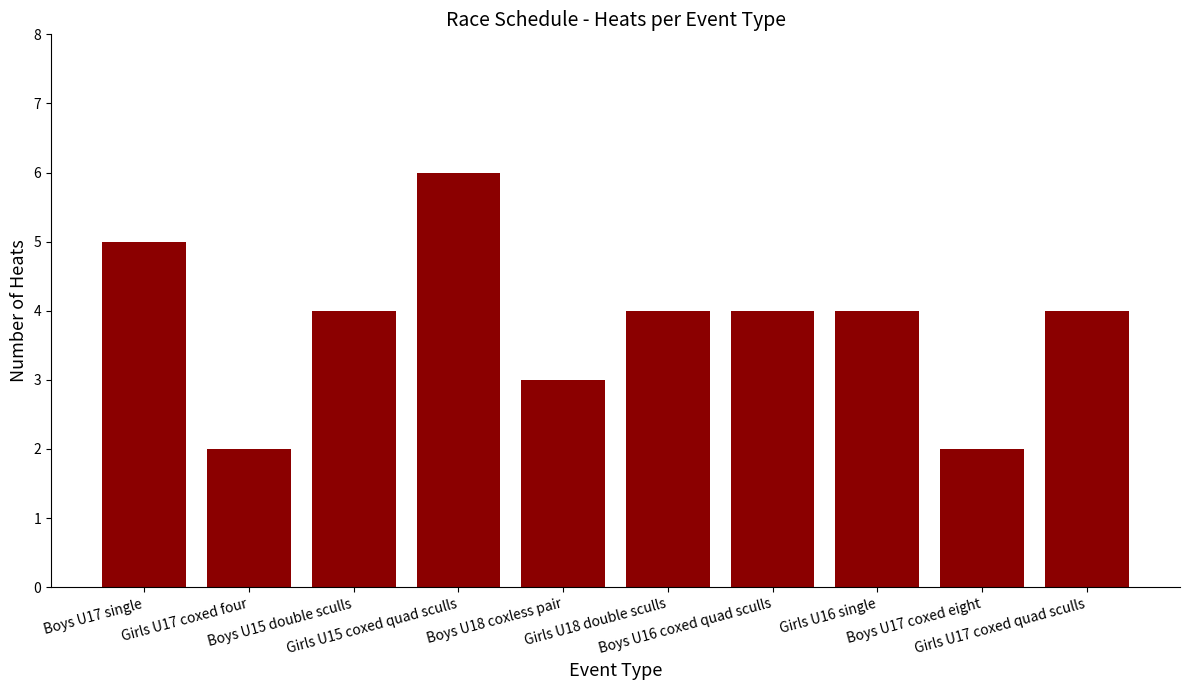

The value at Boys U15 double sculls is 6. True or false?

False